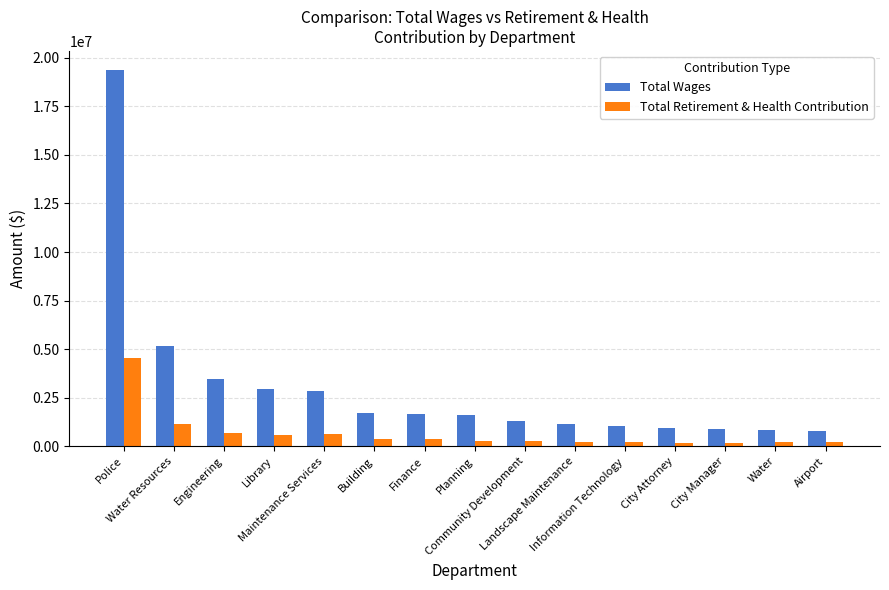

What is the difference between the maximum and minimum values in the Total Retirement & Health Contribution series?

4372386